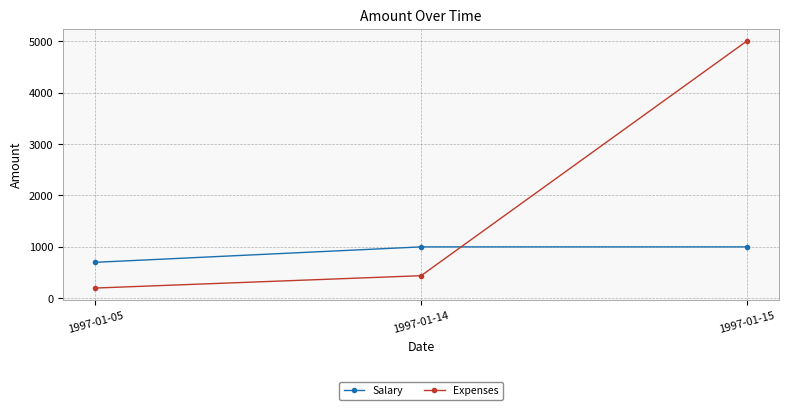

List the series in order of their overall mean, highest first.

Expenses, Salary